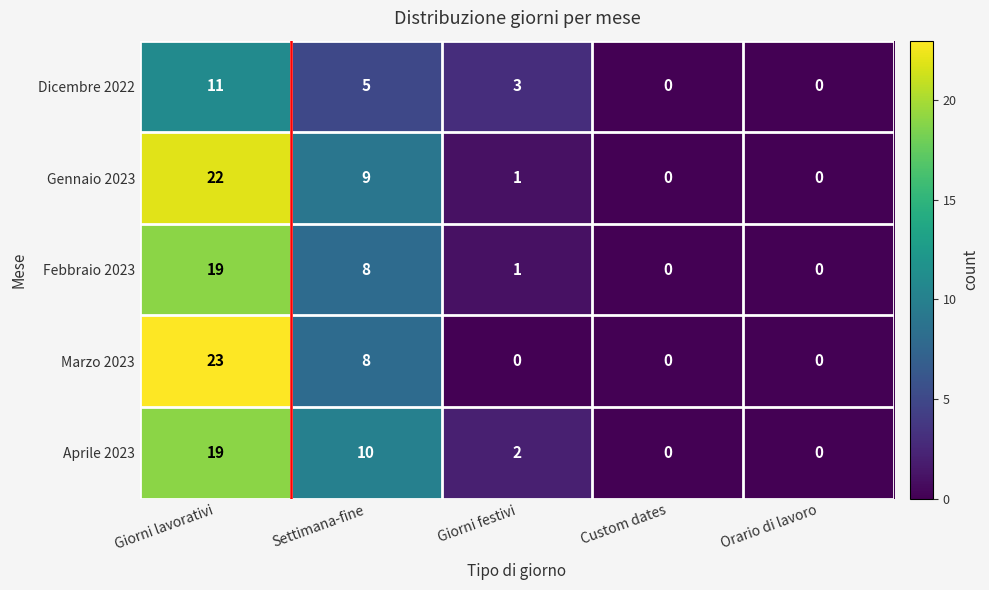

What is the sum of all Aprile 2023 values?

31